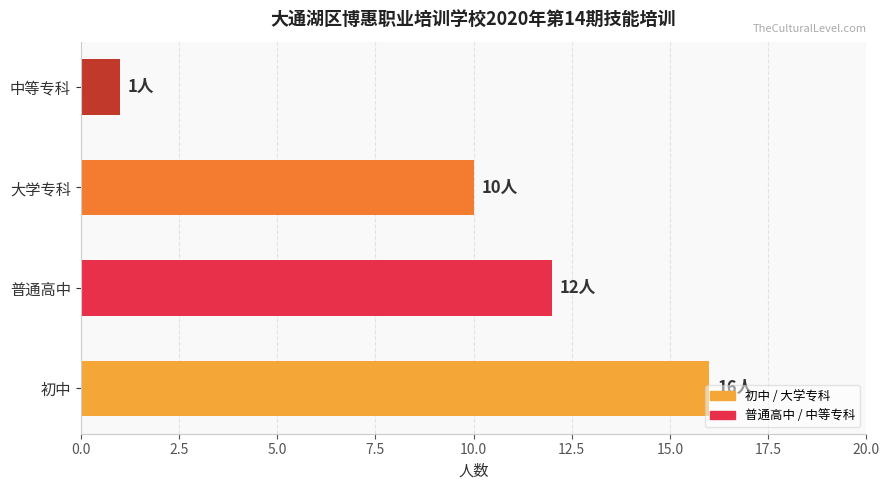

Read the value at 普通高中.

12